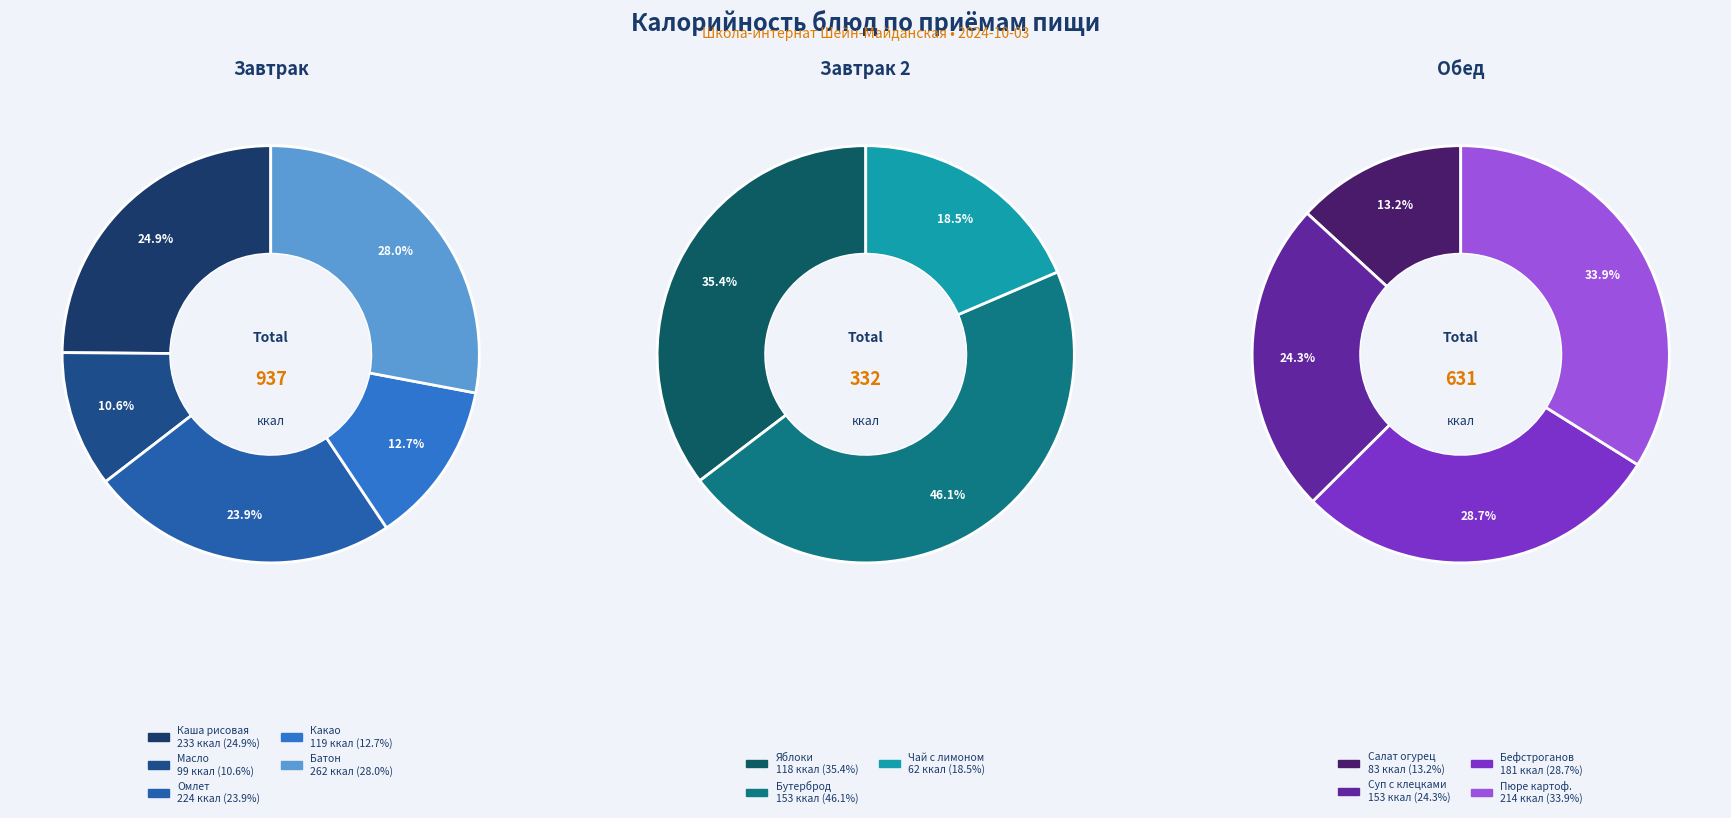

Is there a majority slice in this chart?

No